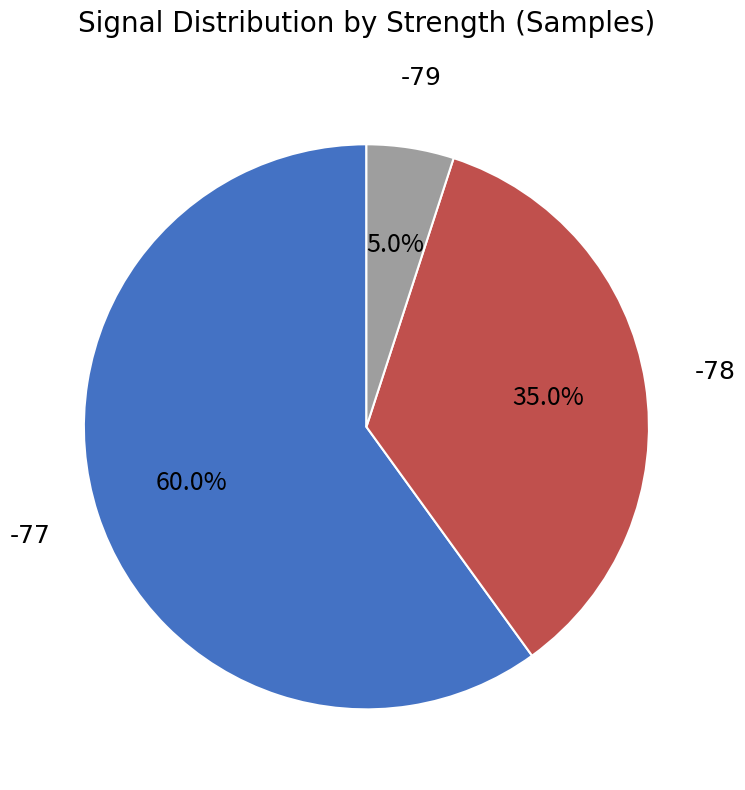

Is there a majority slice in this chart?

Yes